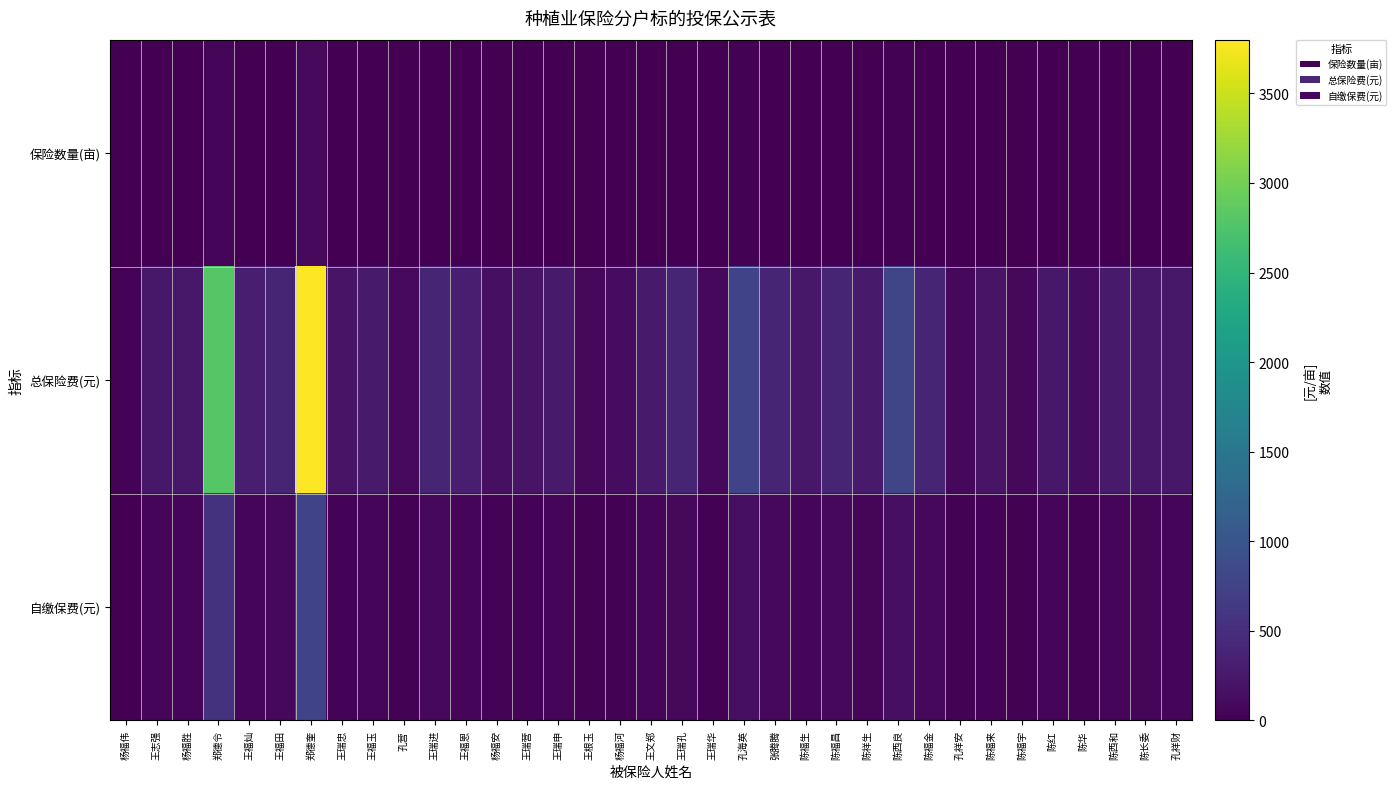

Rank the series by their maximum value, from lowest to highest.

保险数量(亩), 自缴保费(元), 总保险费(元)